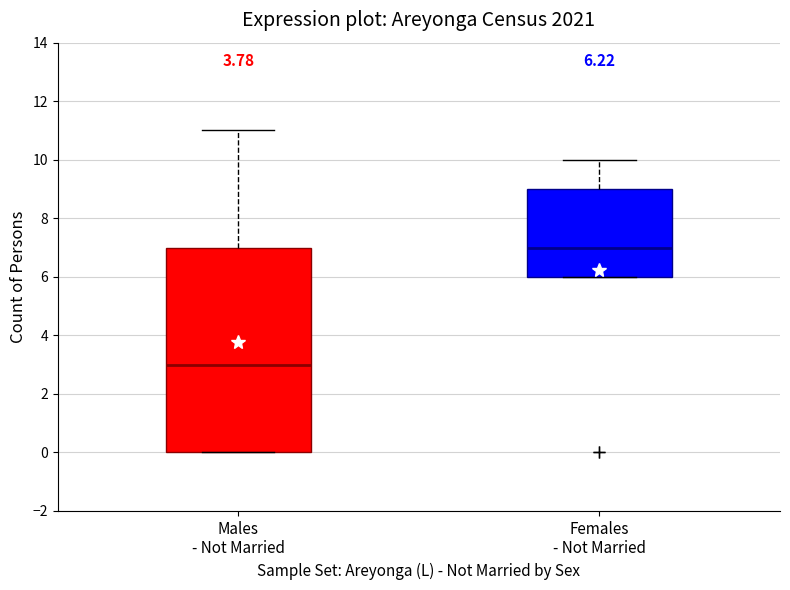

Which box's median line is the lowest?

Males - Not Married